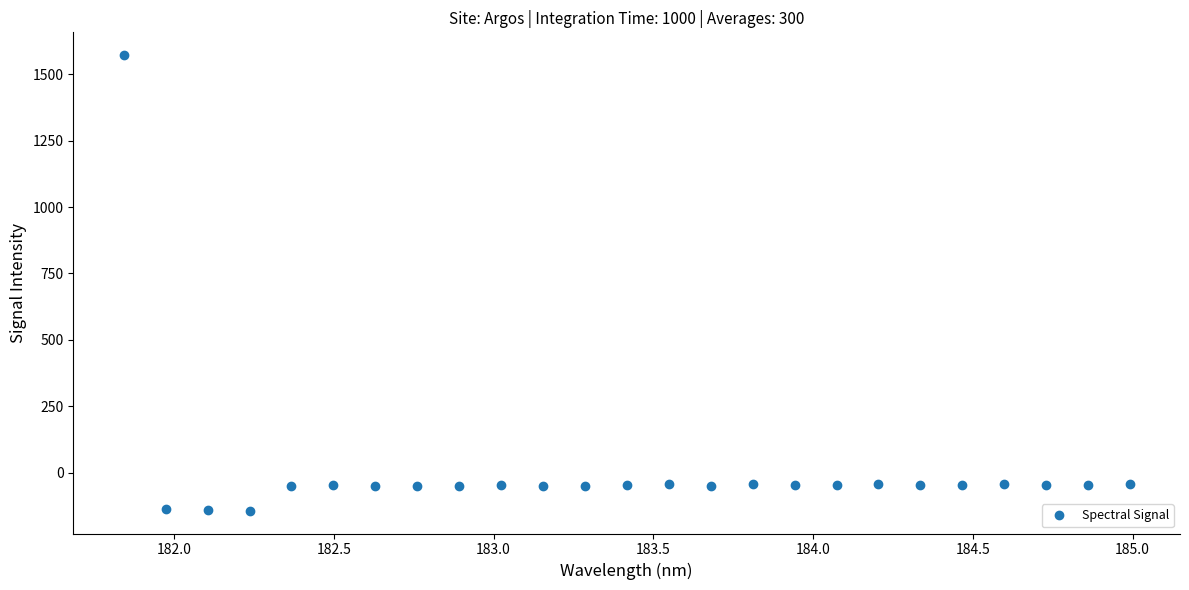

True or false: the data has more than 2 interior local peaks.

True